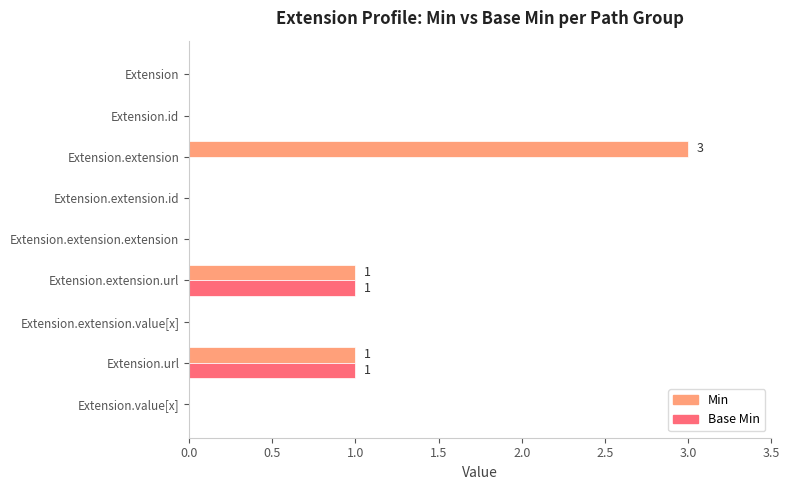

The value of Min at Extension.extension is 1. True or false?

False